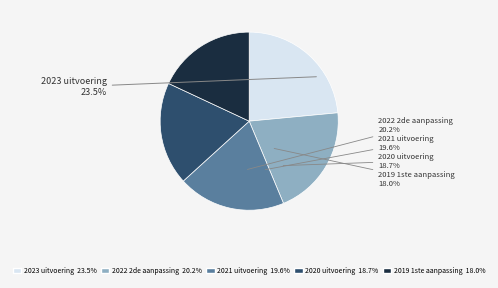

How much of the chart is everything except 2020 uitvoering?

81.3%